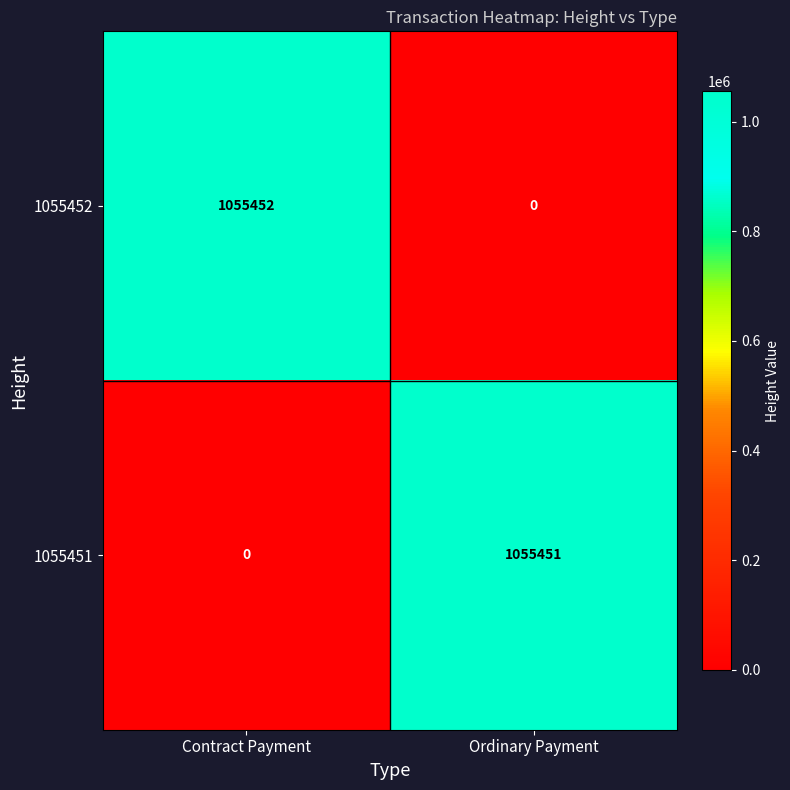

Which category has the highest value in the 1055452 series?

Contract Payment